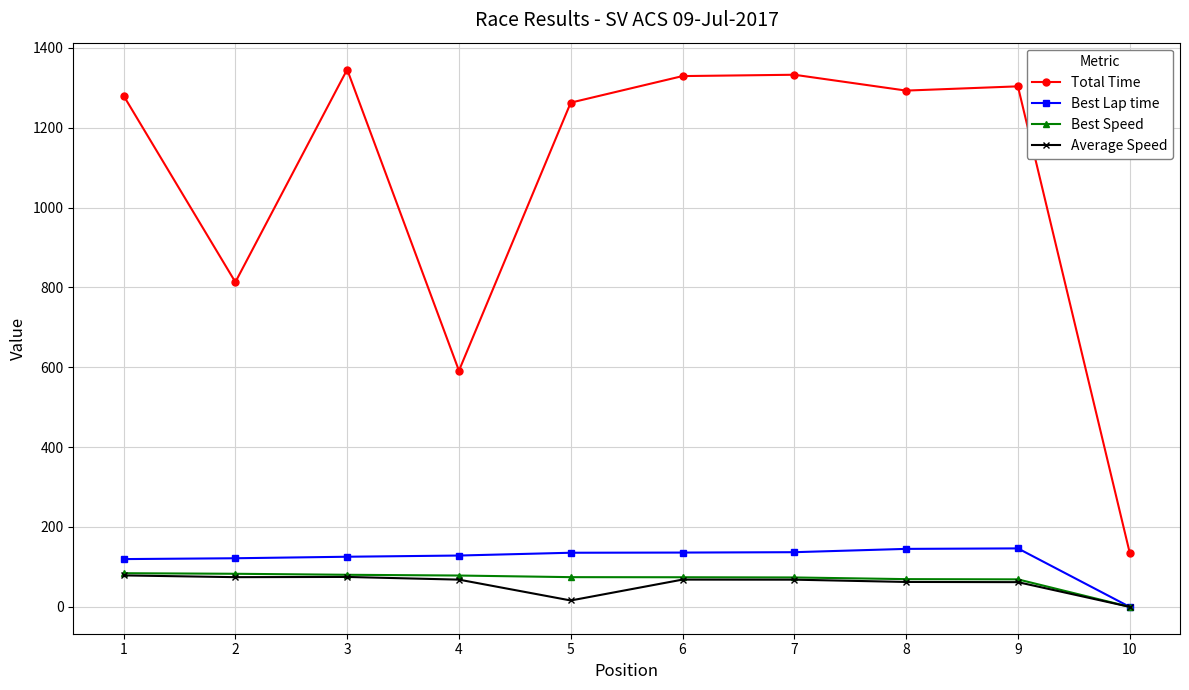

True or false: Average Speed has a value of 129.7 at 2.

False